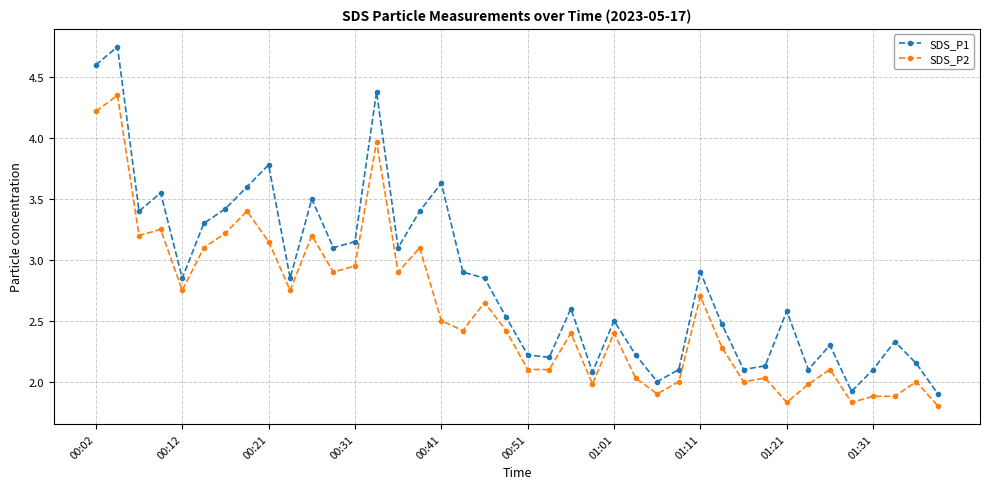

Rank the series by their average value, from highest to lowest.

SDS_P1, SDS_P2